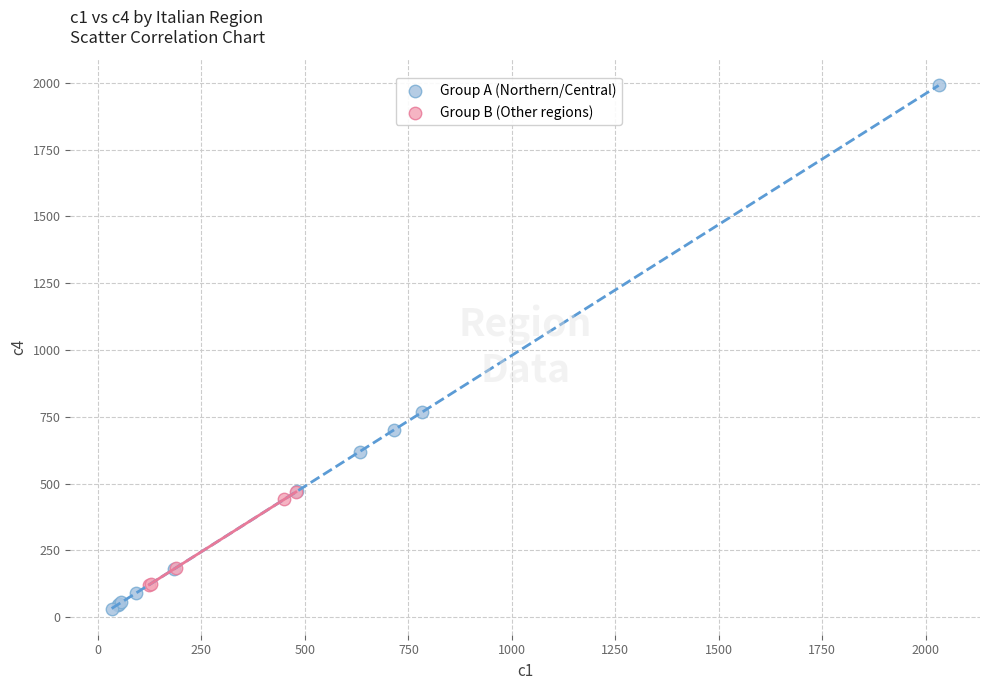

Which series contains the highest Y value?

Group A (Northern/Central)